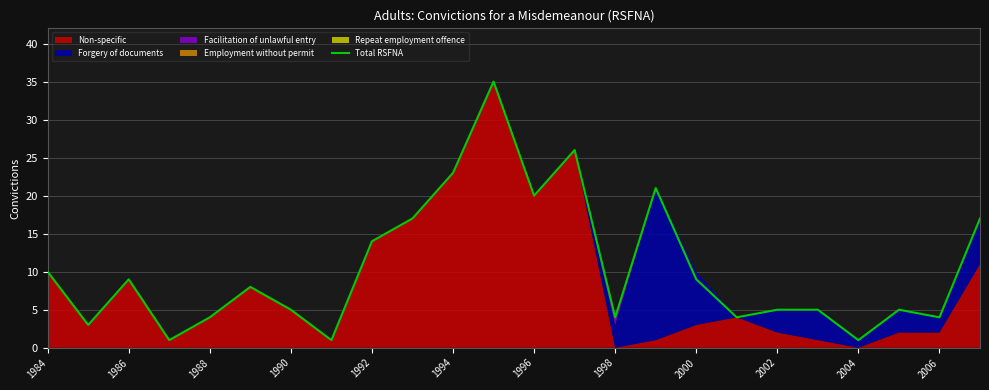

What is the highest value of the Total RSFNA series?

35